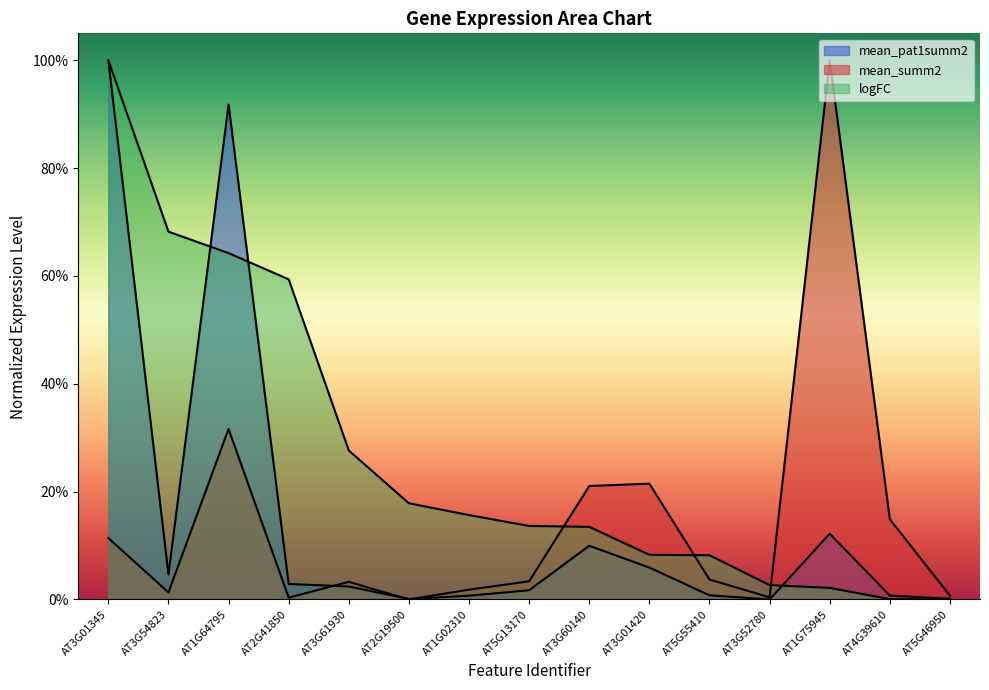

What is the greatest value displayed?

1.0